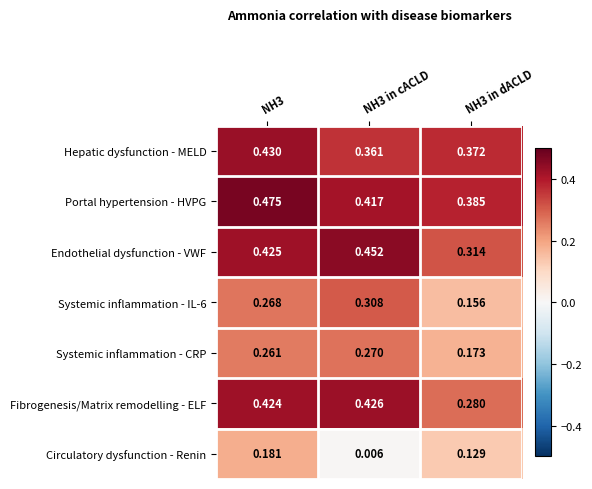

Which series has the widest spread of values?

Circulatory dysfunction - Renin